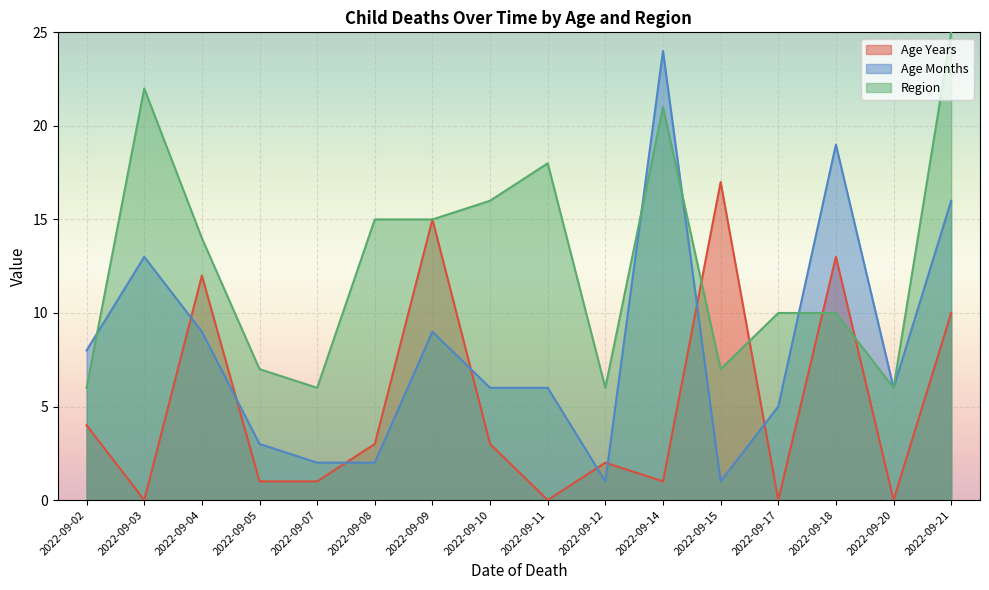

Which category has the highest value across all series?

2022-09-21